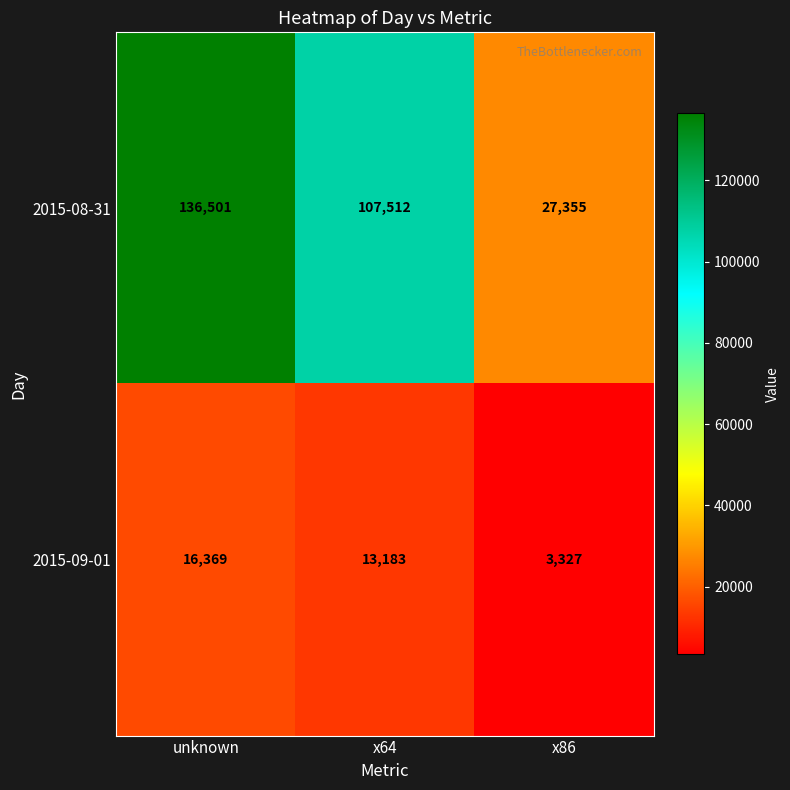

True or false: 2015-09-01 has a value of 1310 at x86.

False